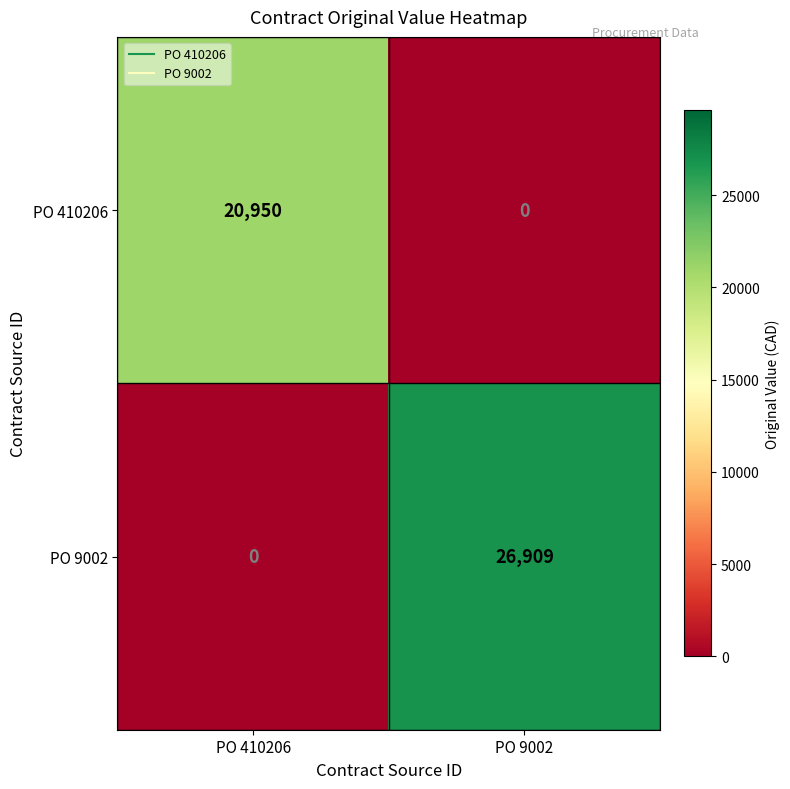

True or false: PO 9002 has a value of -14691 at PO 410206.

False